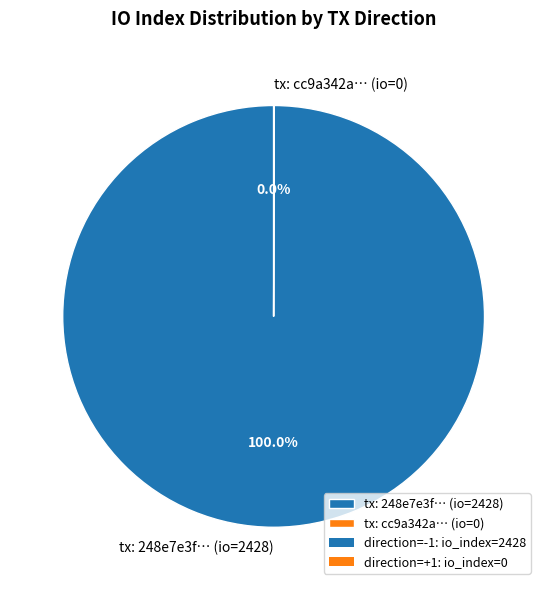

Does any single category account for the majority?

Yes